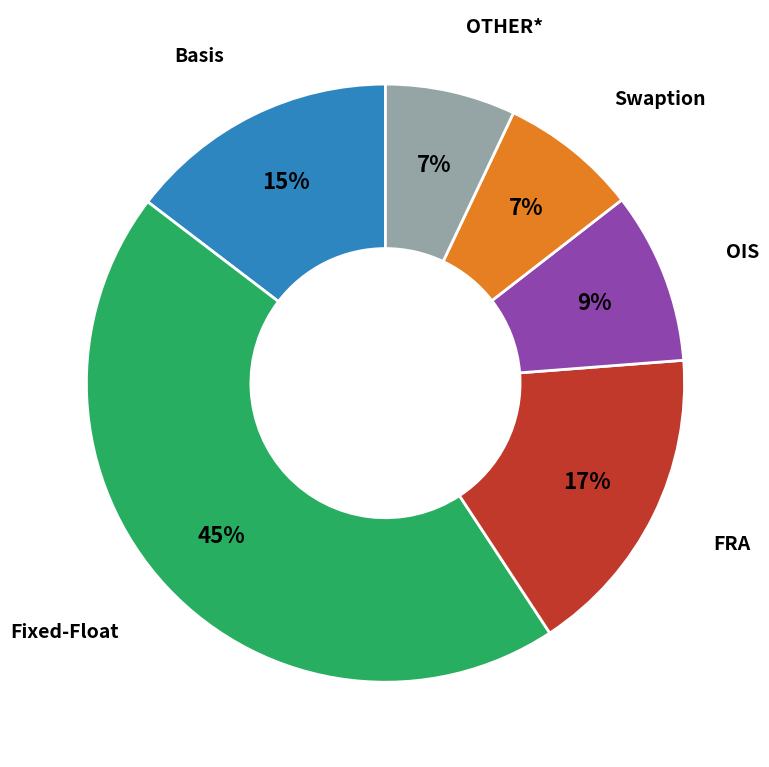

Is there any slice that represents more than half of the pie?

No